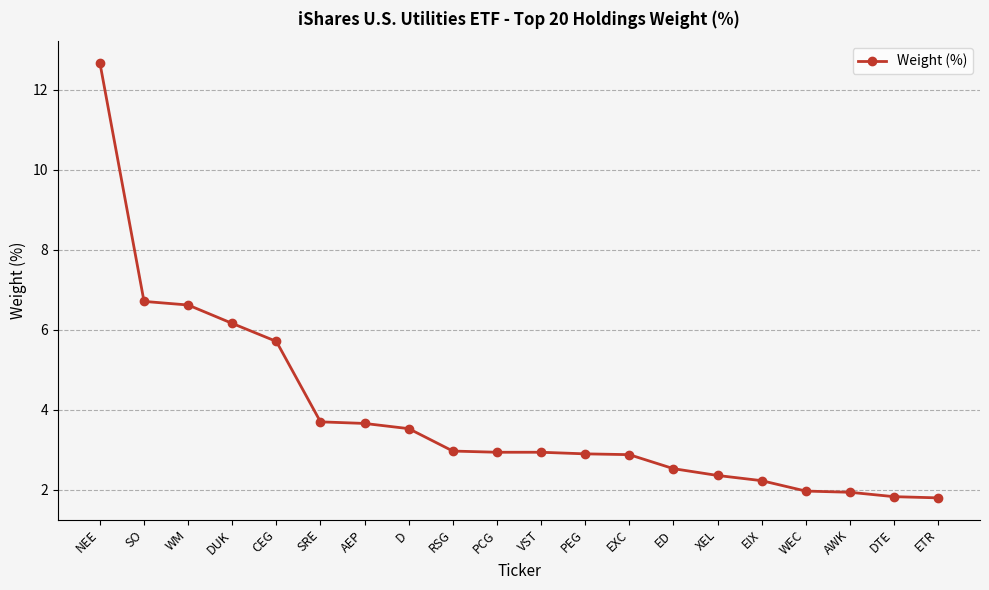

What is the label of the 7th point from the left?

AEP